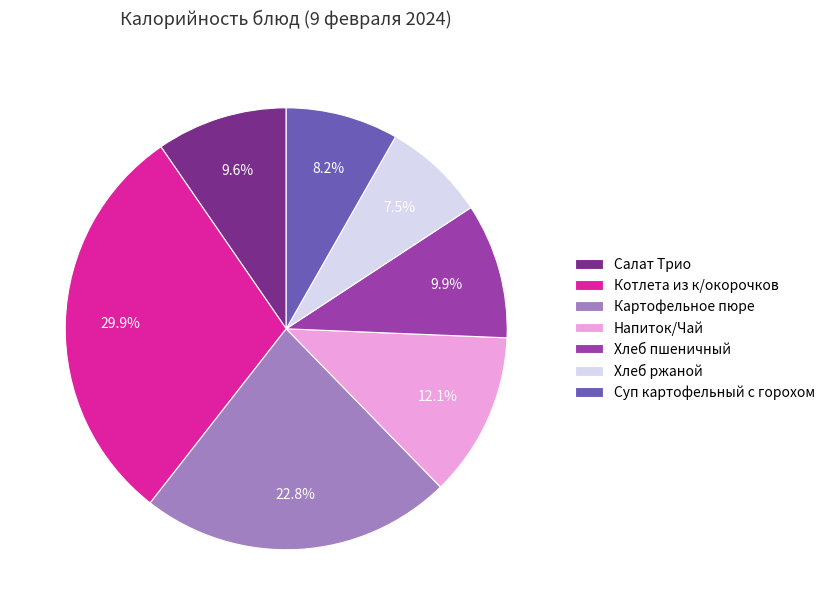

Count the number of slices in the pie.

7